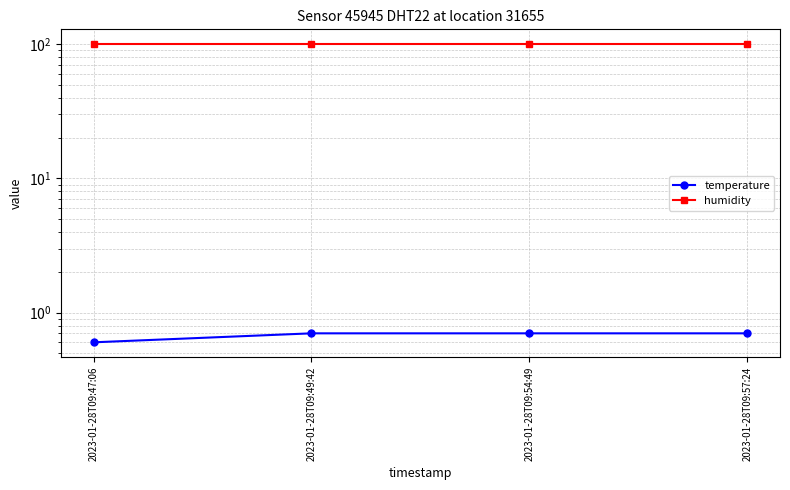

True or false: temperature has more than 1 points higher than both neighbors.

False